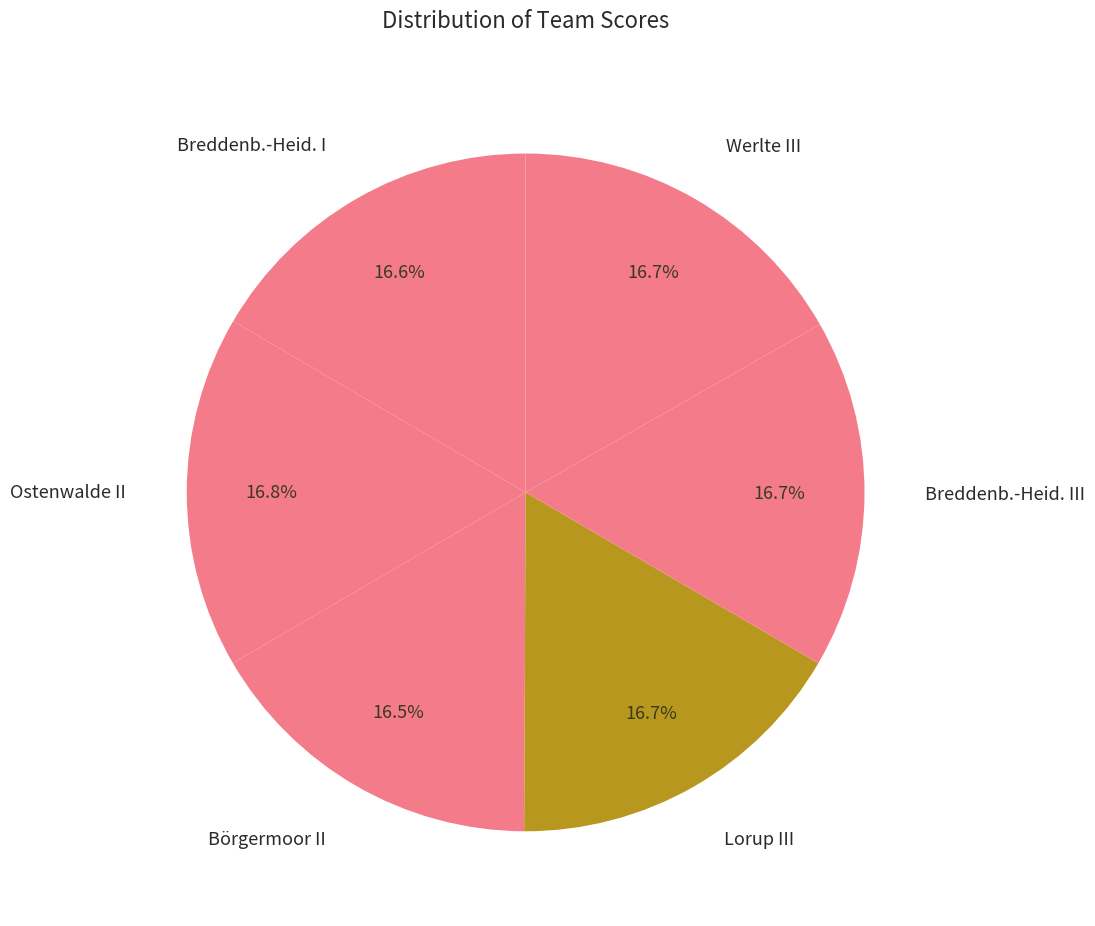

How many slices are in this pie chart?

6